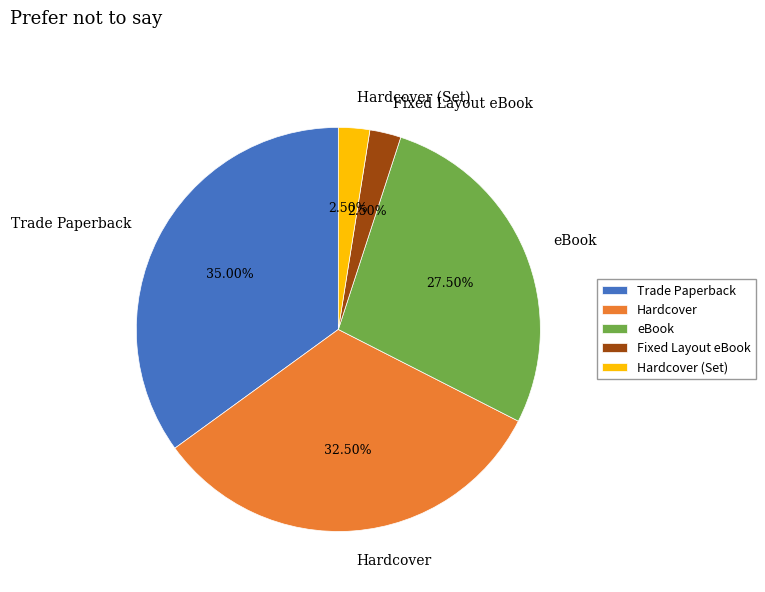

Is Trade Paperback the majority of the pie?

No